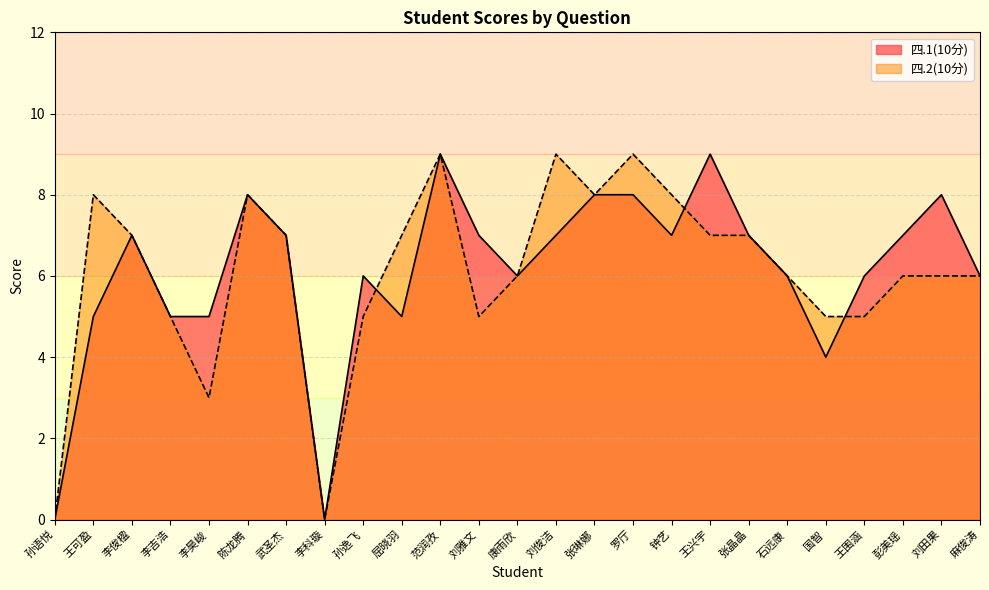

Does the chart display data point markers on the line(s)?

No